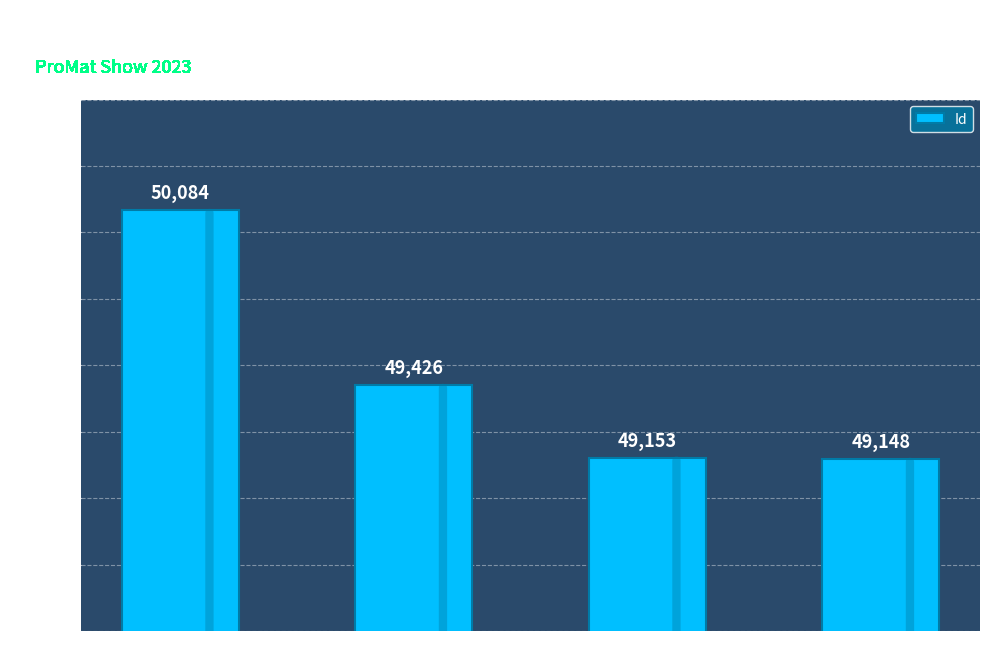

What is the average value?

49453